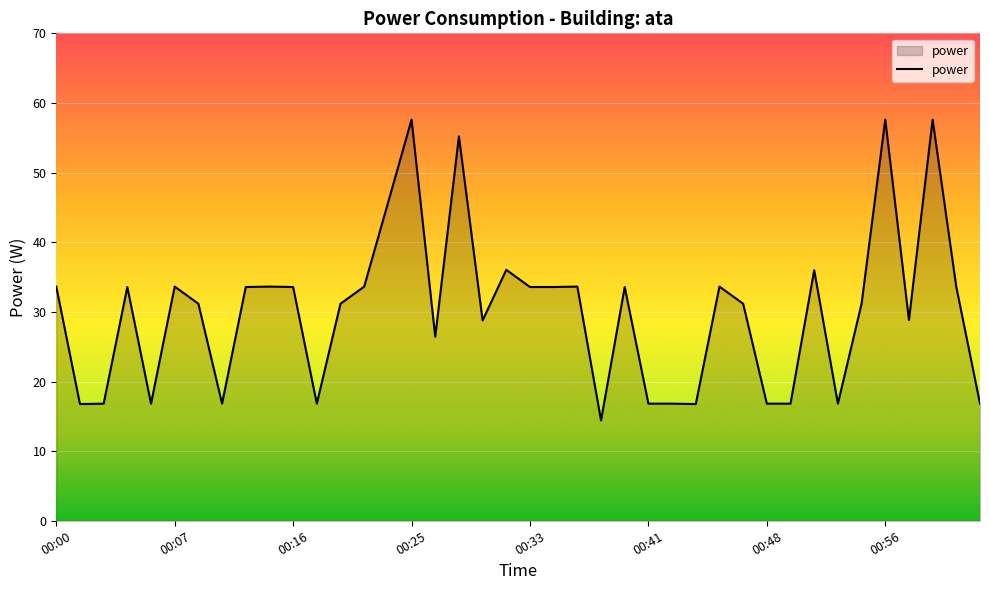

True or false: the data has more than 0 interior local peaks.

True